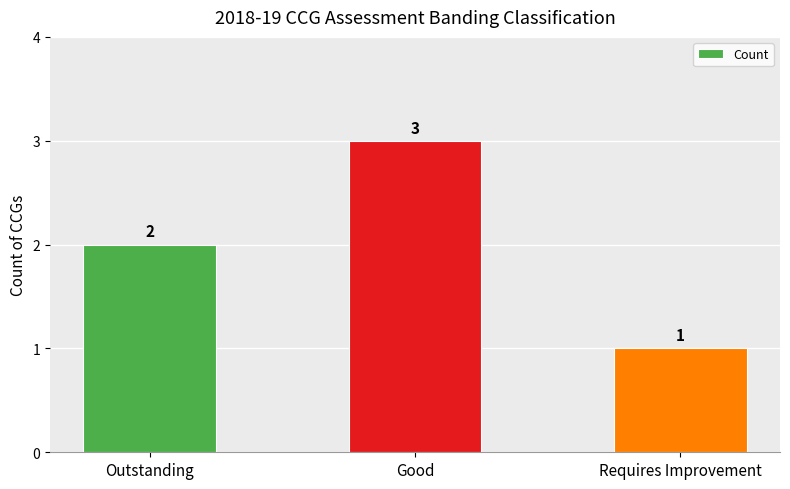

Count the values in the range 1 to 3.

3